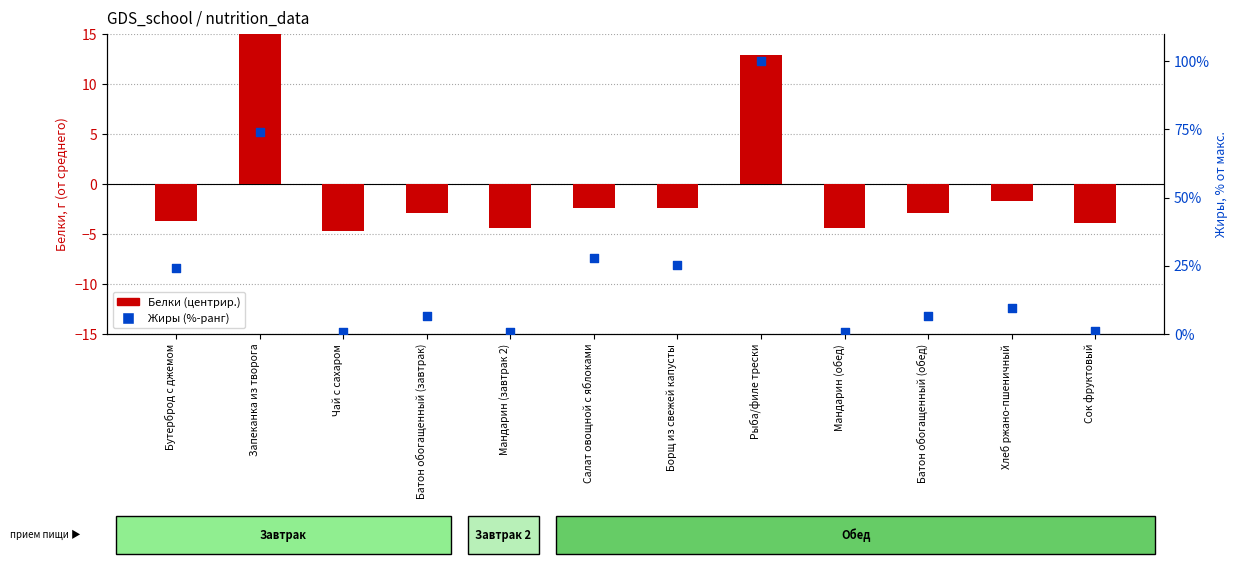

Which series contains the highest Y value?

Жиры (%-ранг)